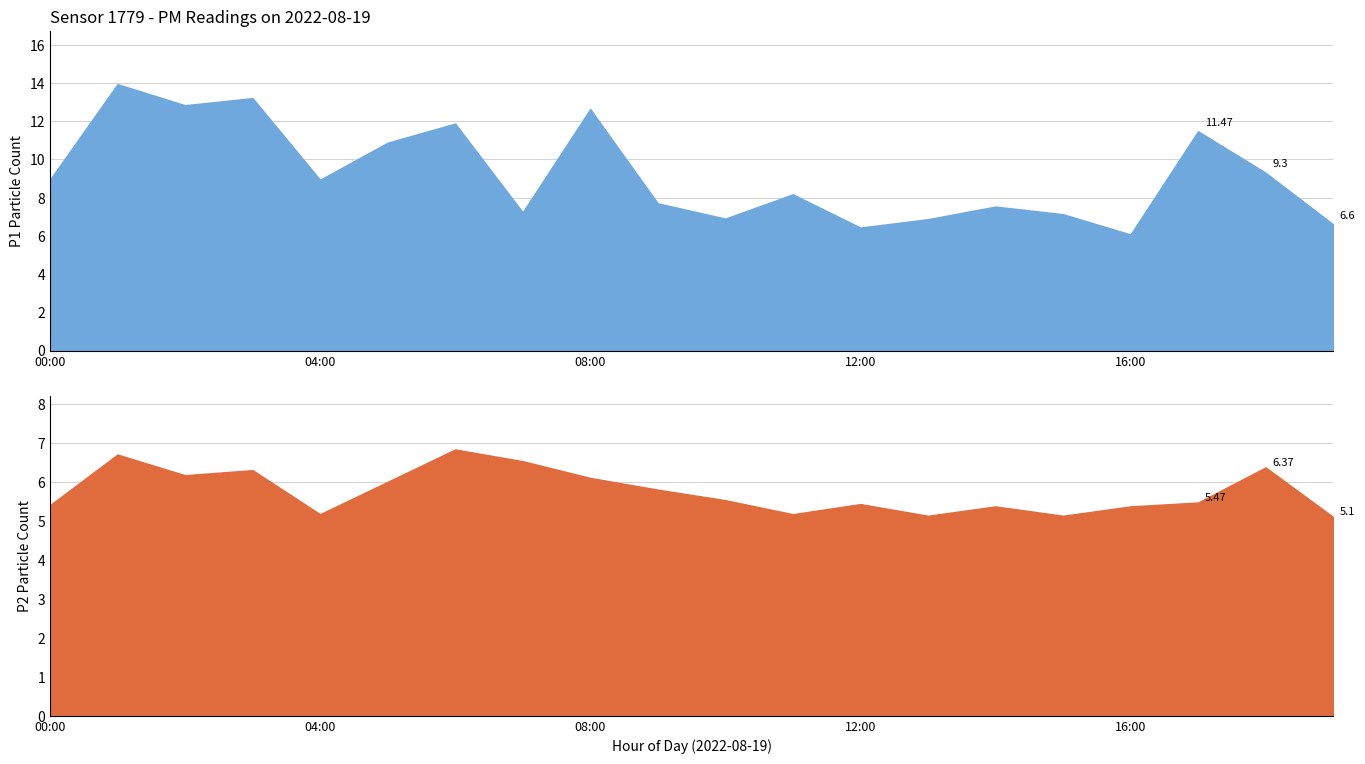

What is the label of the 13th point from the left?

12:00